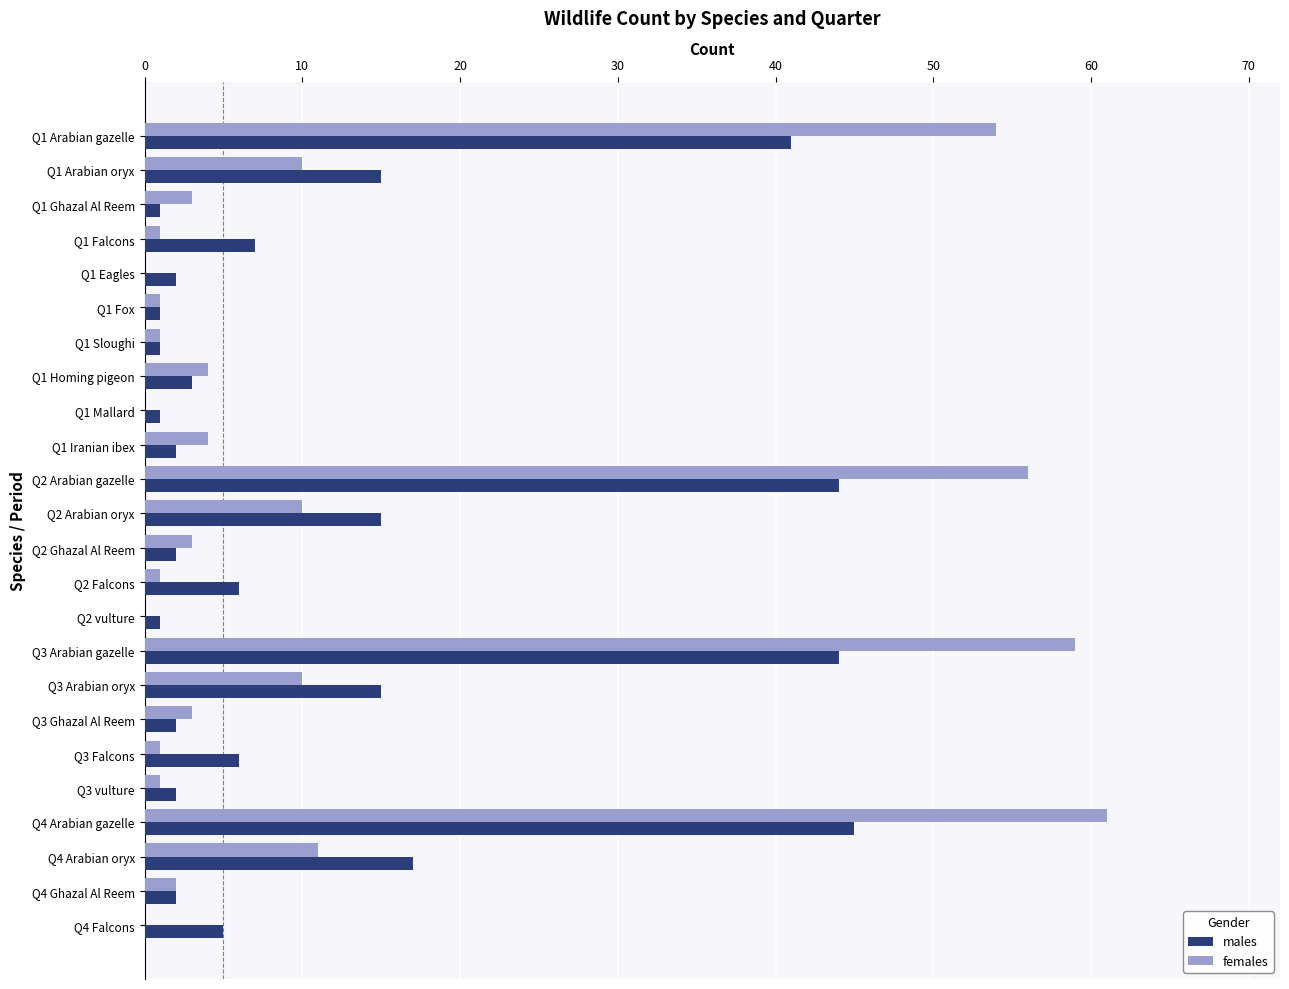

The males series shows 5 at Q4 Falcons. True or false?

True